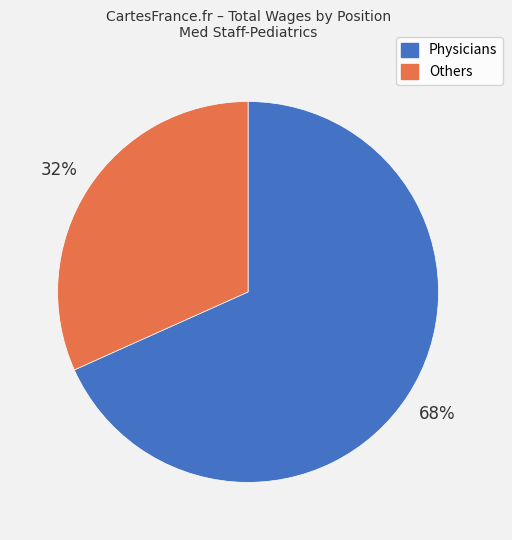

Is there a majority slice in this chart?

Yes